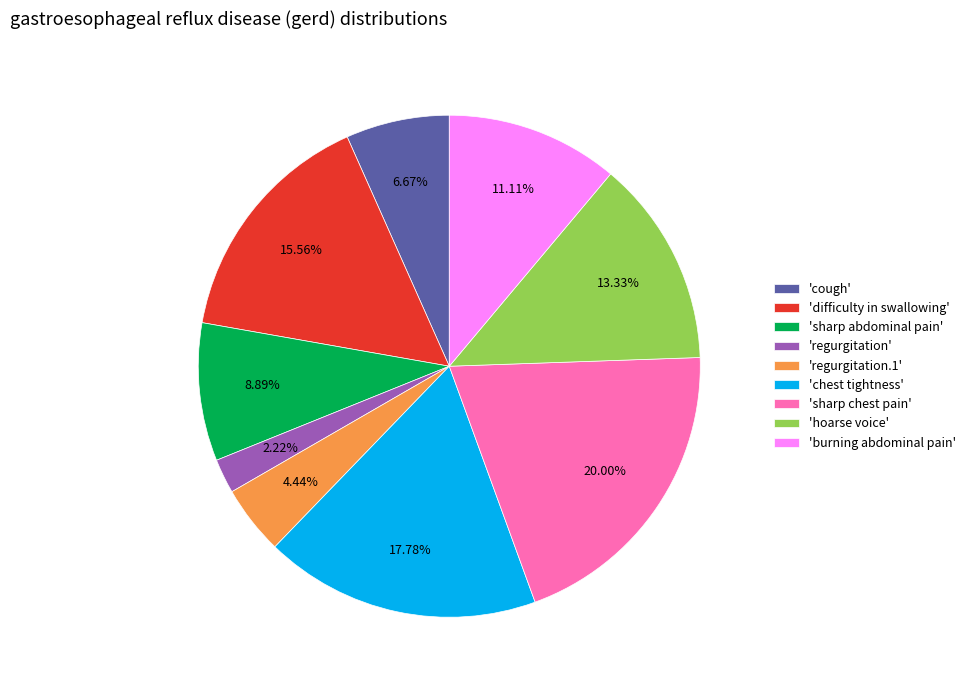

Do 'difficulty in swallowing' and 'sharp chest pain' together represent more than half of the pie?

No